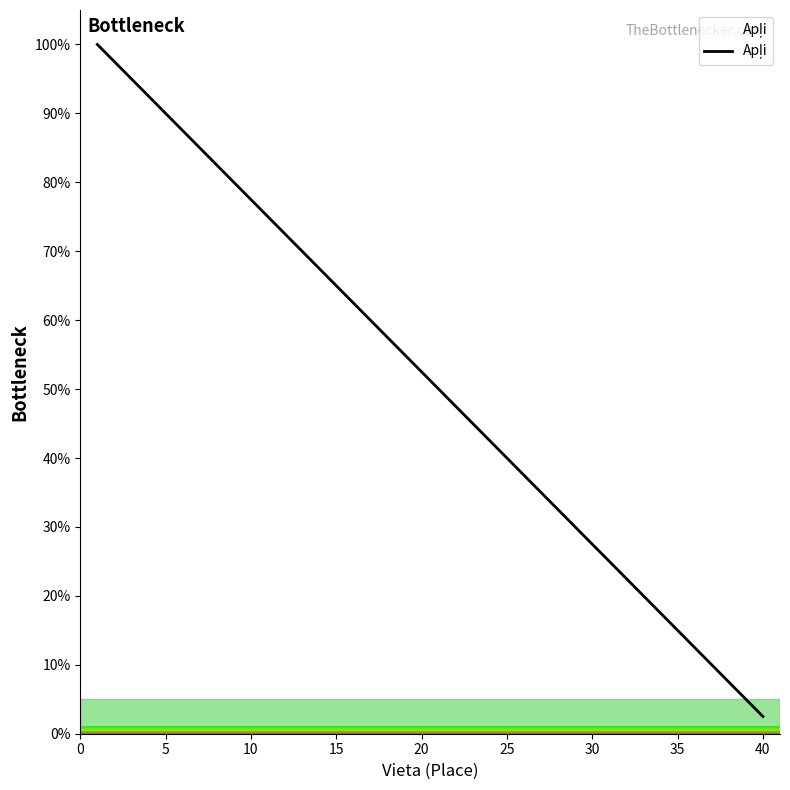

What is the minimum value shown in the chart?

2.5